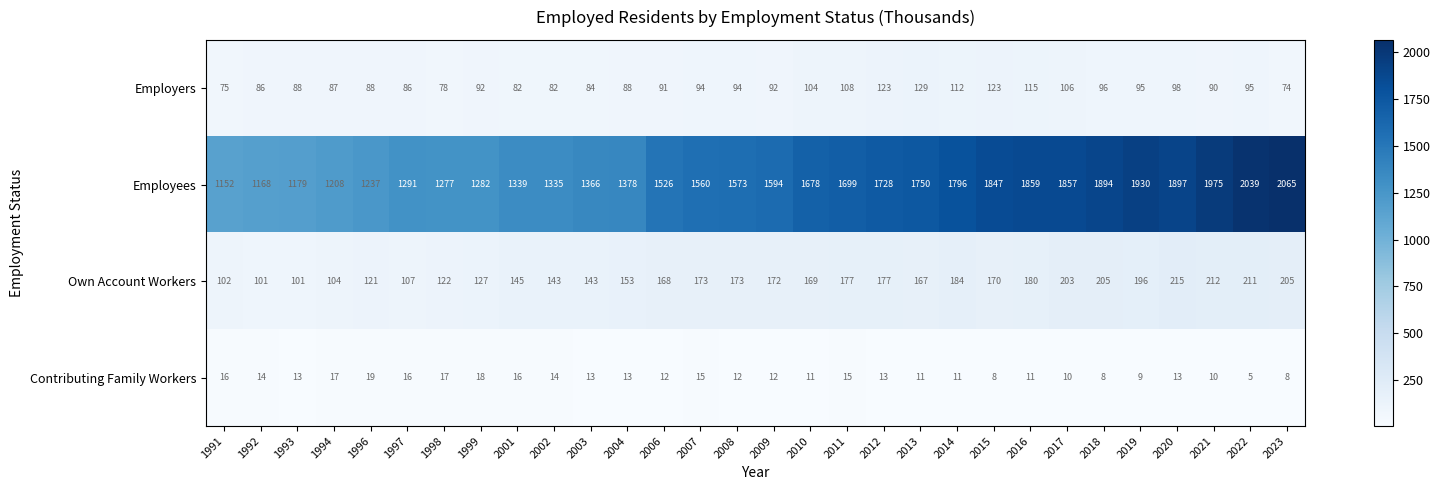

At how many categories does at least one series exceed 605?

30